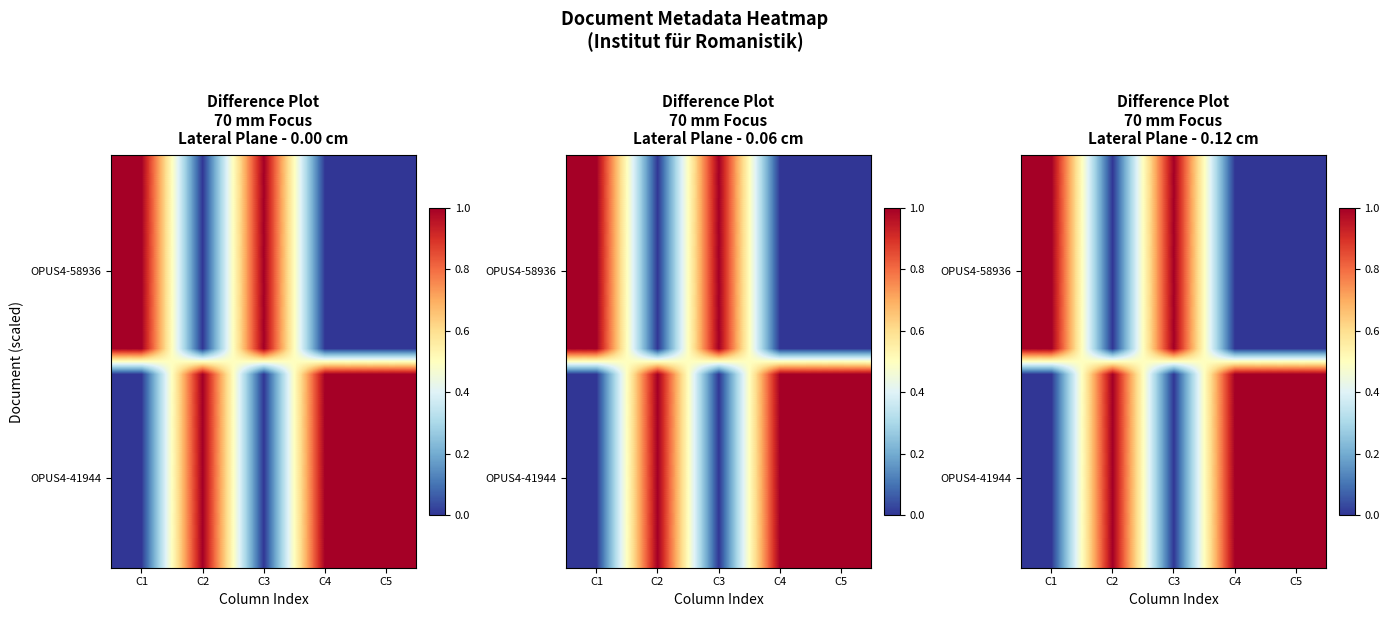

What is the spread (max minus min) of values at C1?

1